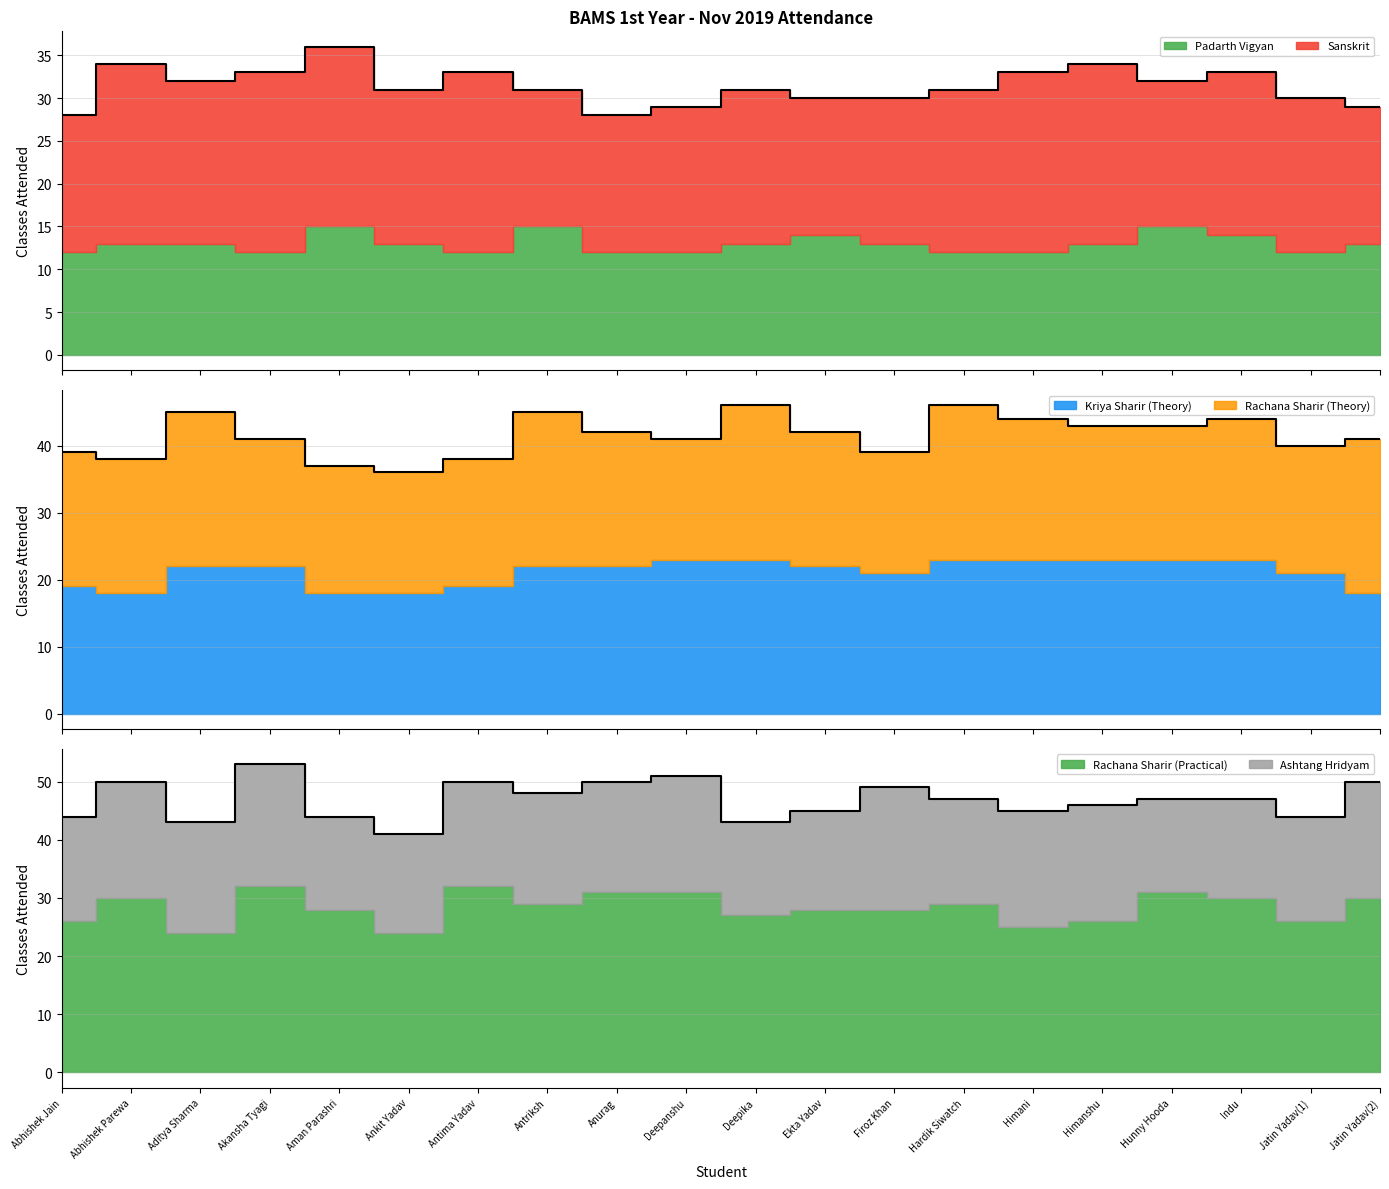

What is the total value across all series at Aditya Sharma?

120